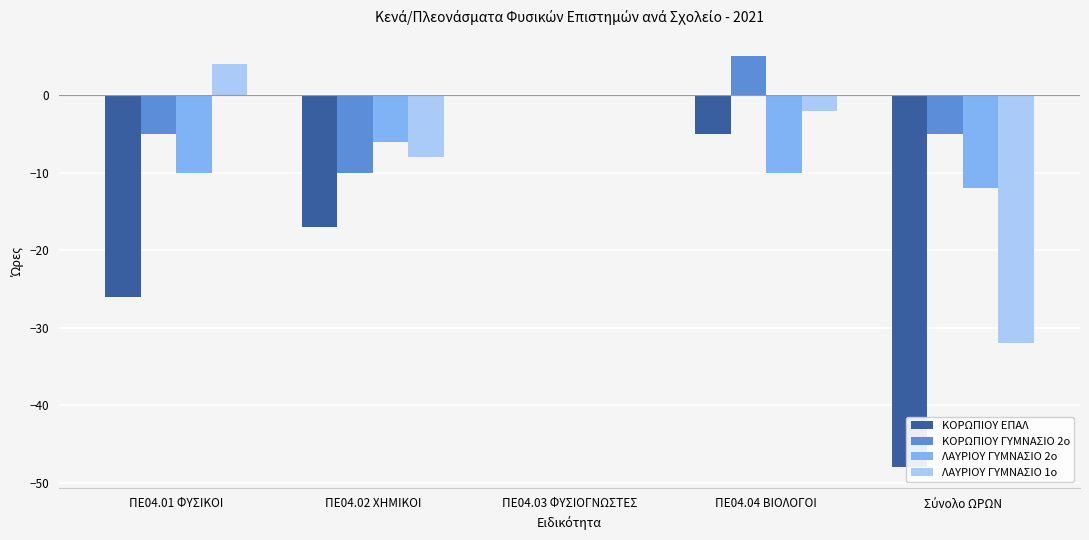

Which label corresponds to the largest value in the chart?

ΠΕ04.04 ΒΙΟΛΟΓΟΙ